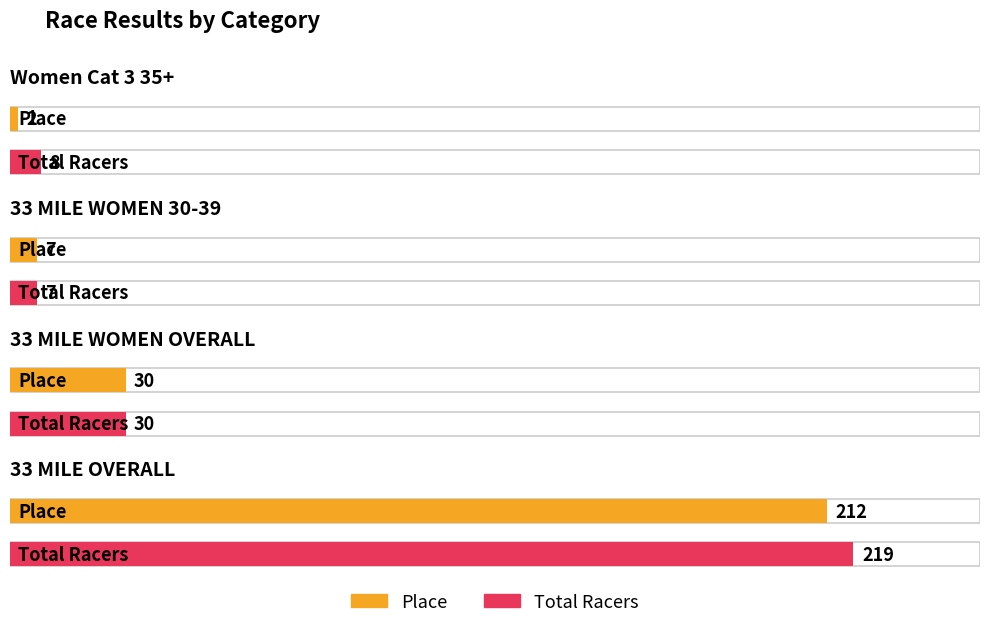

What are all the series names shown in the legend?

Place, Total Racers